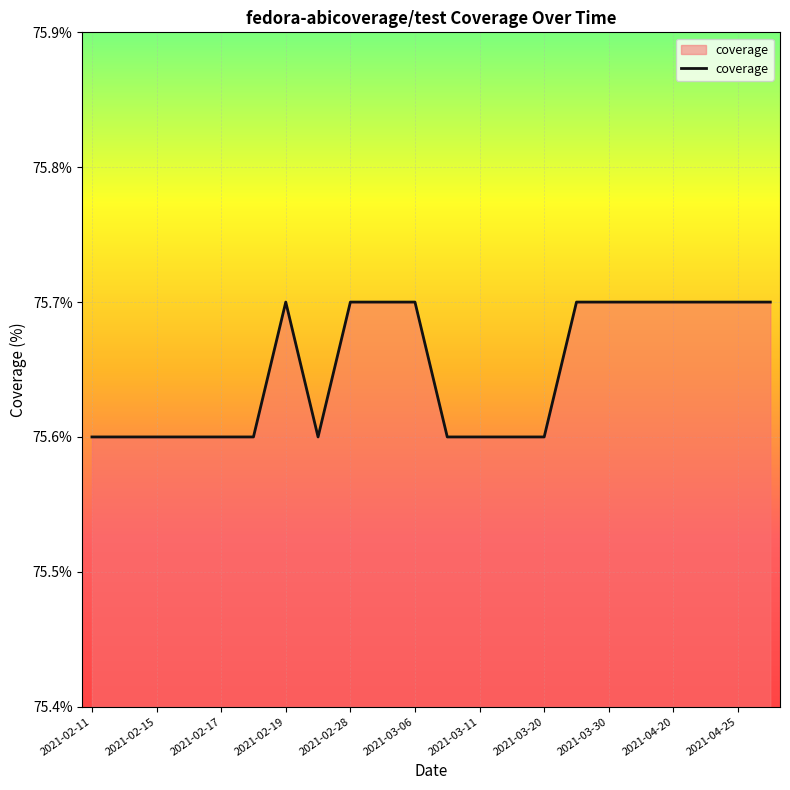

What is the minimum value shown in the chart?

75.6